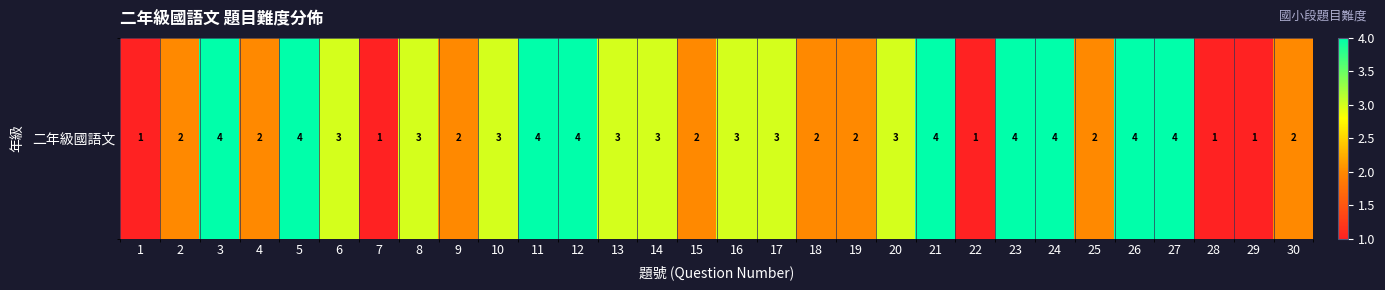

Rank the categories by value from lowest to highest.

1, 7, 22, 28, 29, 2, 4, 9, 15, 18, 19, 25, 30, 6, 8, 10, 13, 14, 16, 17, 20, 3, 5, 11, 12, 21, 23, 24, 26, 27